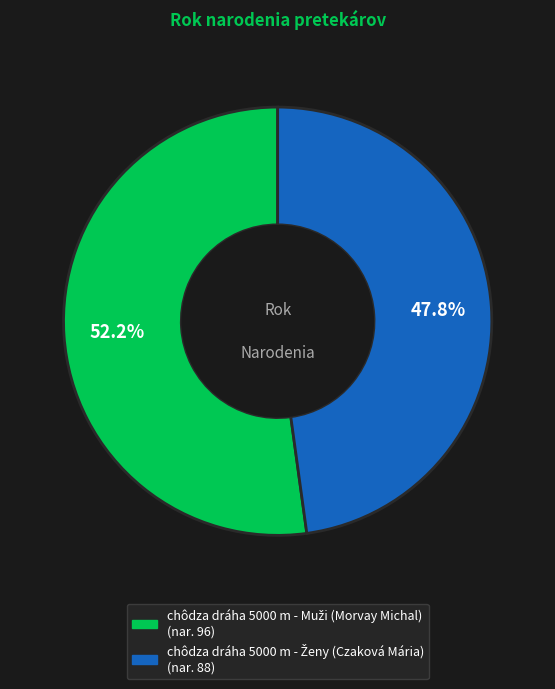

Is there any slice that represents more than half of the pie?

Yes